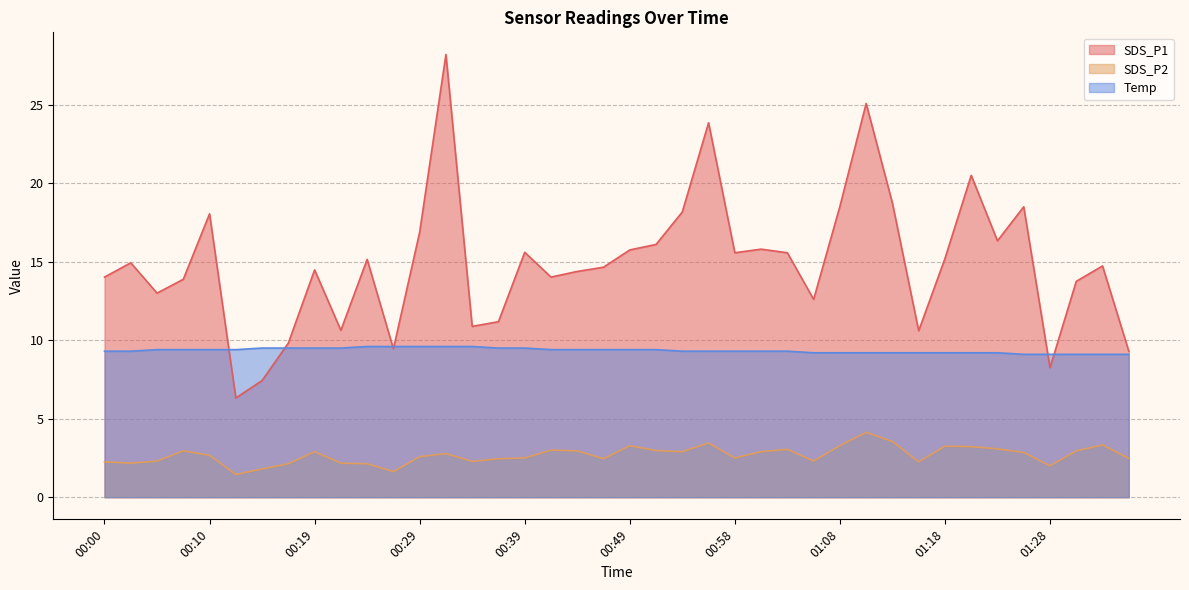

Which series has the largest range (max minus min)?

SDS_P1